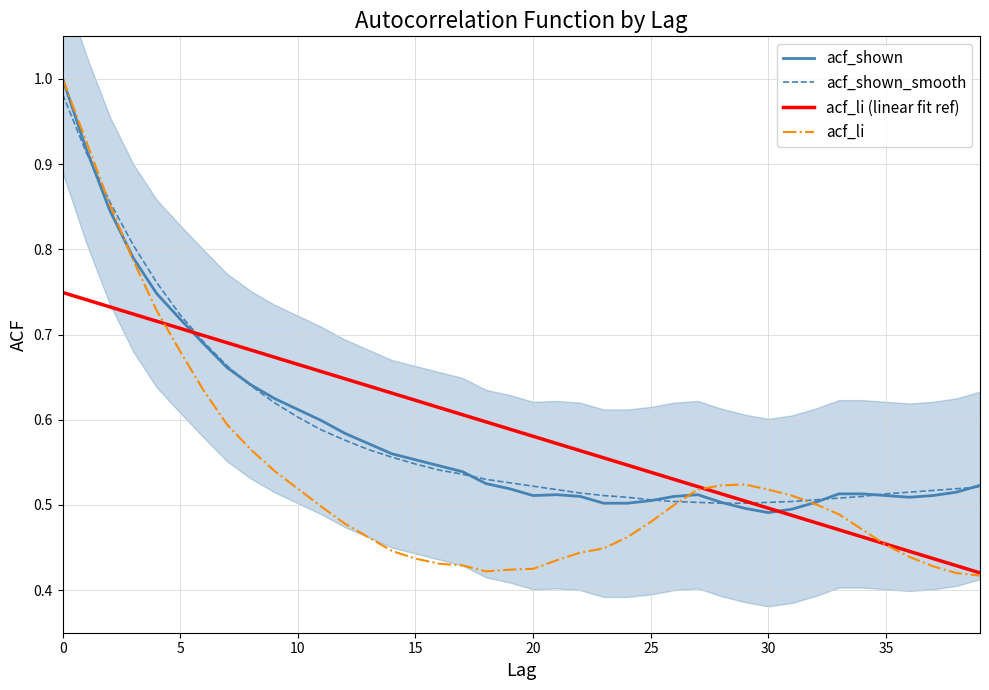

The value of acf_shown_smooth at 10 is 1.1. True or false?

False